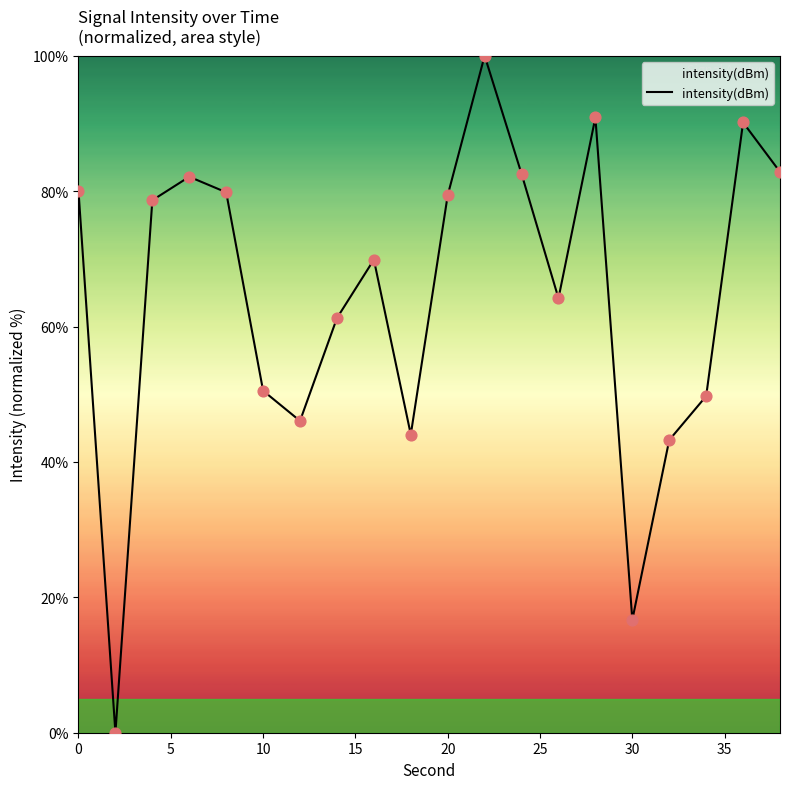

What is the greatest value displayed?

100.0